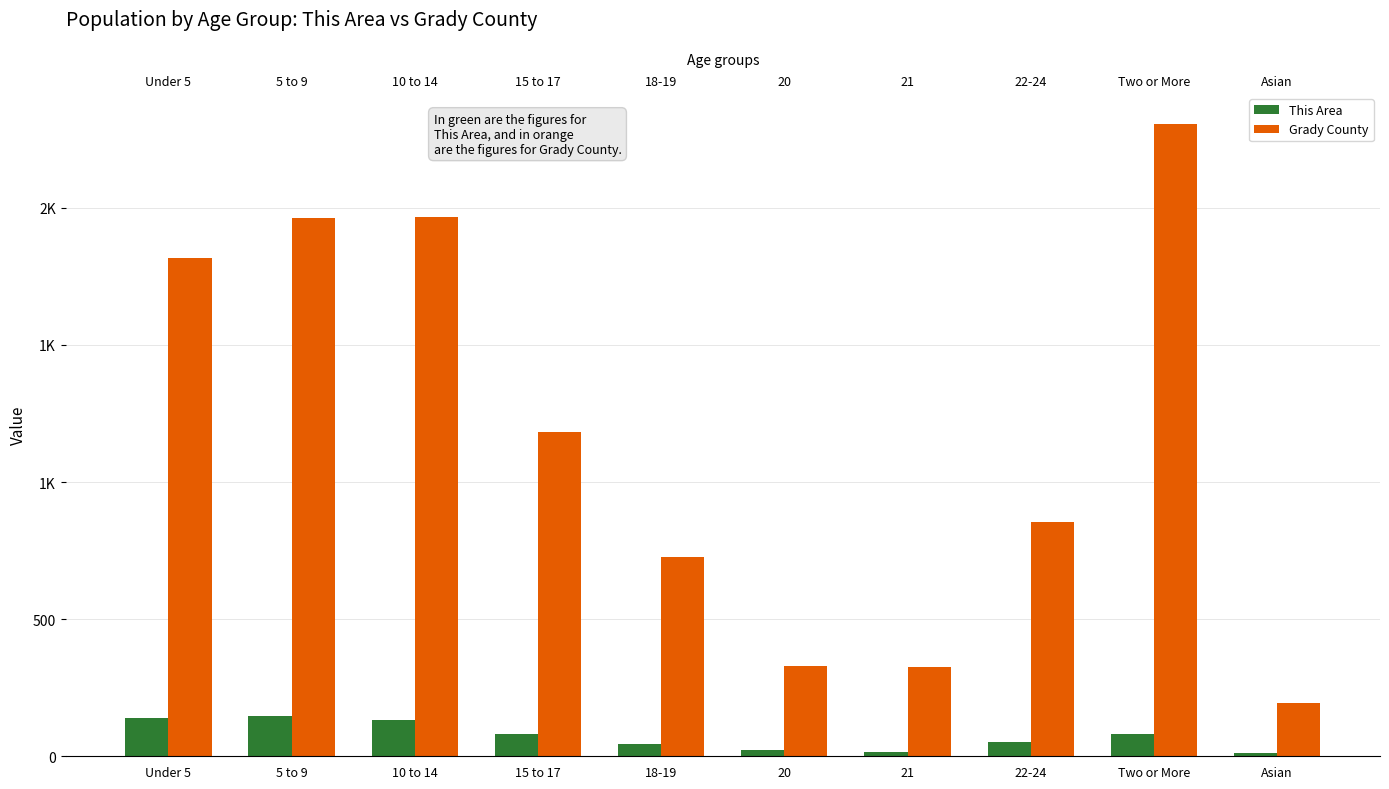

How many bars are there in each group?

2